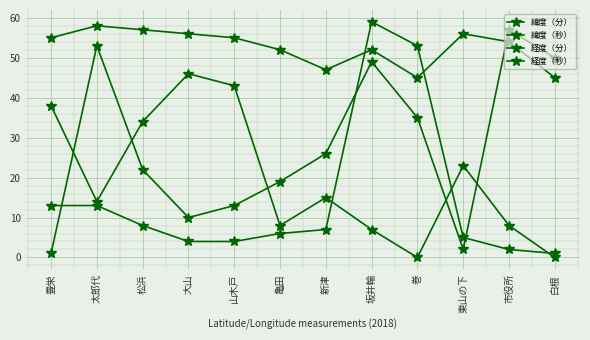

Reading left to right, list all the values displayed in this chart.

緯度（分）: 55	58	57	56	55	52	47	52	45	56	54	45
緯度（秒）: 1	53	22	10	13	19	26	49	35	2	57	50
経度（分）: 13	13	8	4	4	6	7	59	53	5	2	1
経度（秒）: 38	14	34	46	43	8	15	7	0	23	8	0